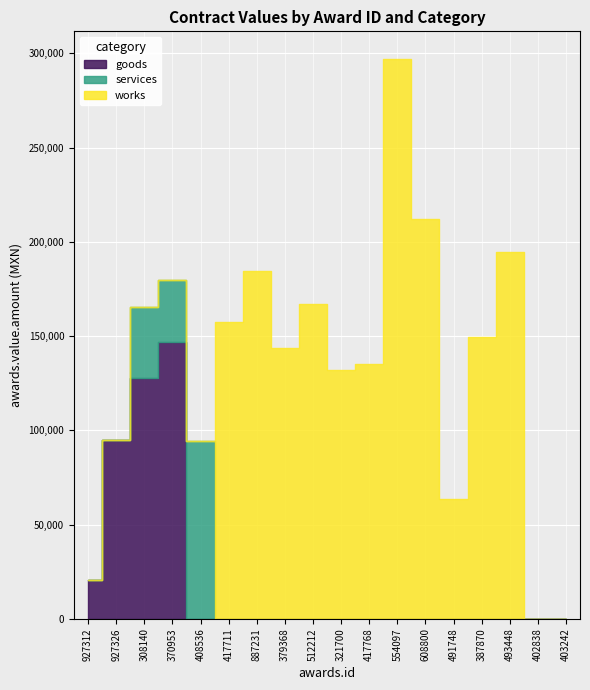

Does the chart display data point markers on the line(s)?

No